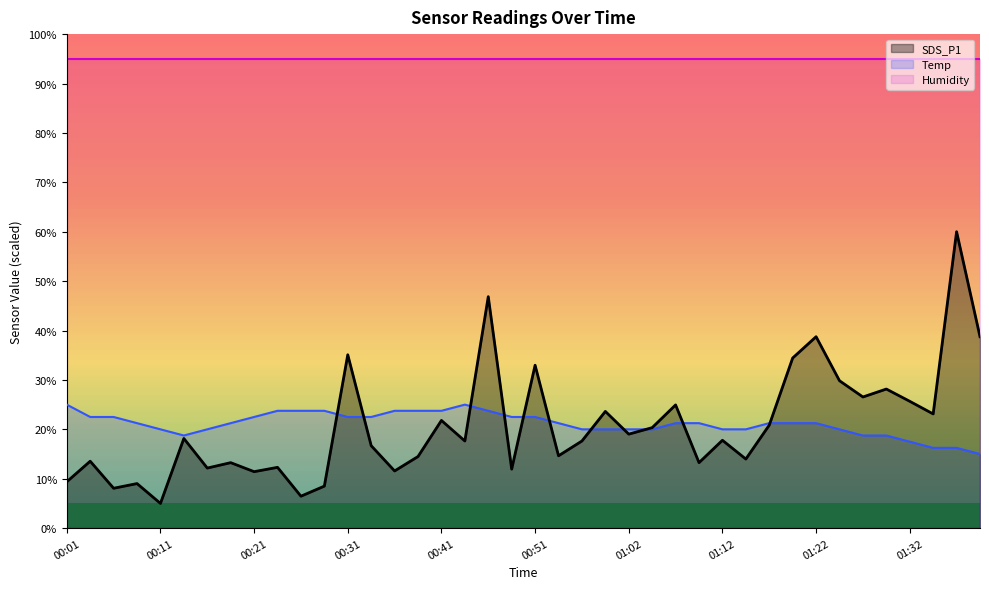

Rank the series by their average value, from highest to lowest.

Temp, SDS_P1